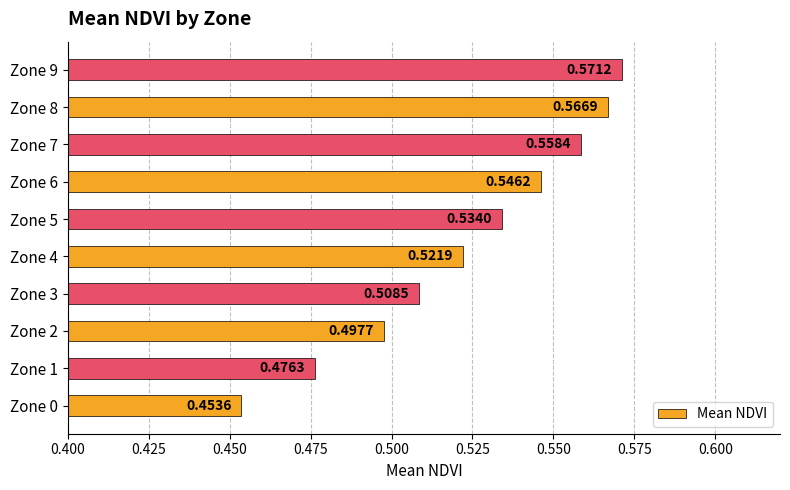

Which label corresponds to the largest value in the chart?

Zone 9